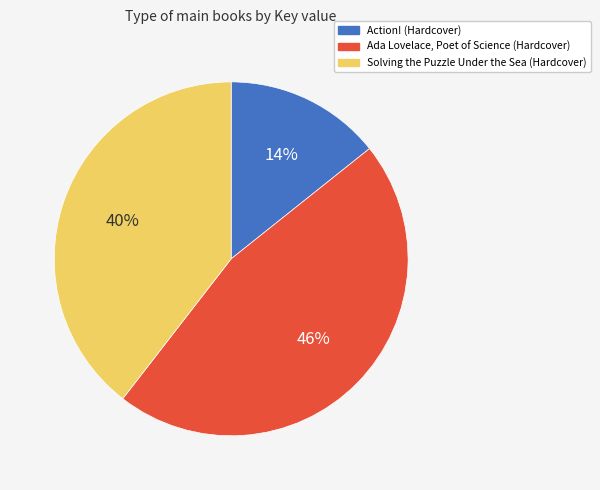

Does Solving the Puzzle Under the Sea (Hardcover) account for over 50% of the chart?

No